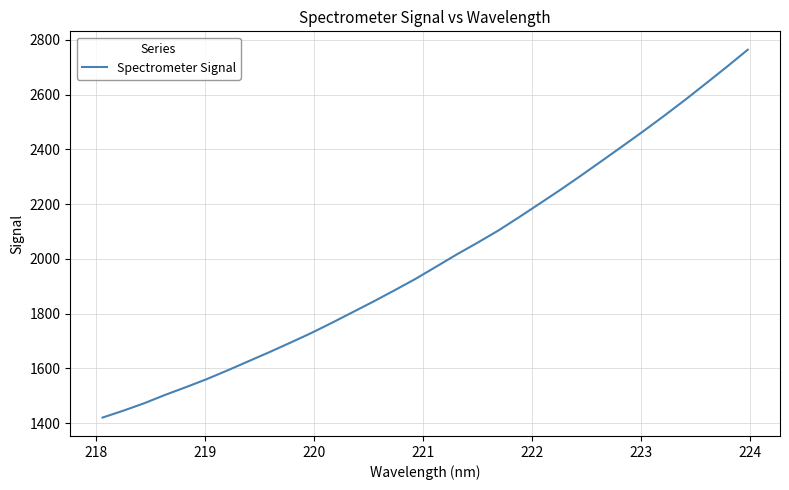

What is the maximum value shown in the chart?

2763.9